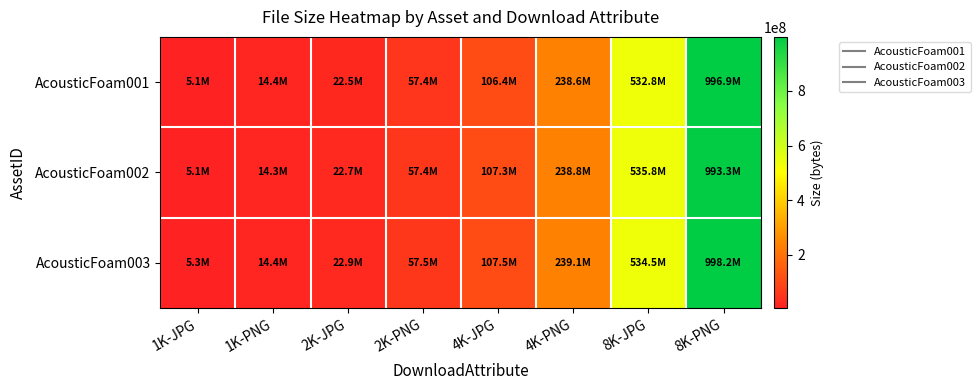

Between 2K-PNG and 8K-JPG, which series saw the biggest shift?

AcousticFoam002